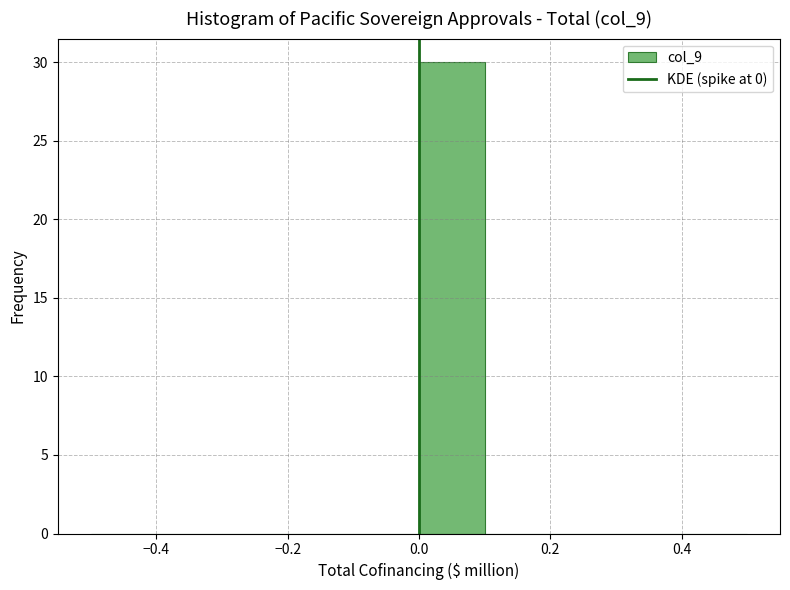

Over which range of the x-axis is the bar tallest?

0.0 to 0.1